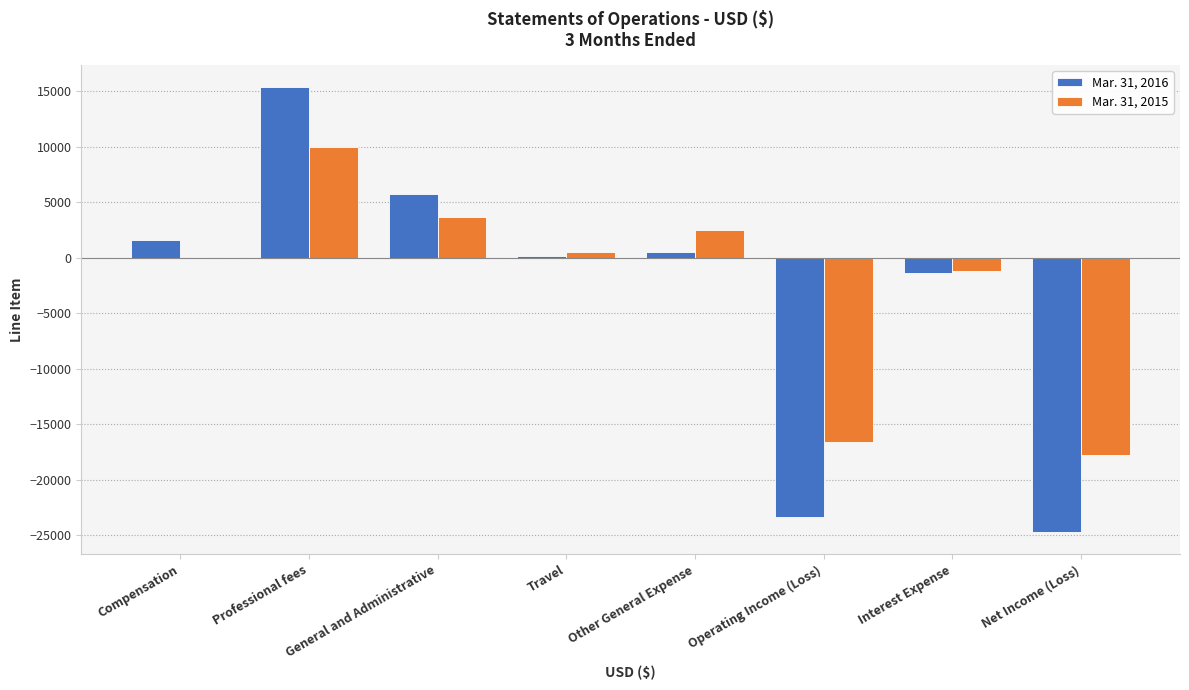

How many series are shown in this chart?

2